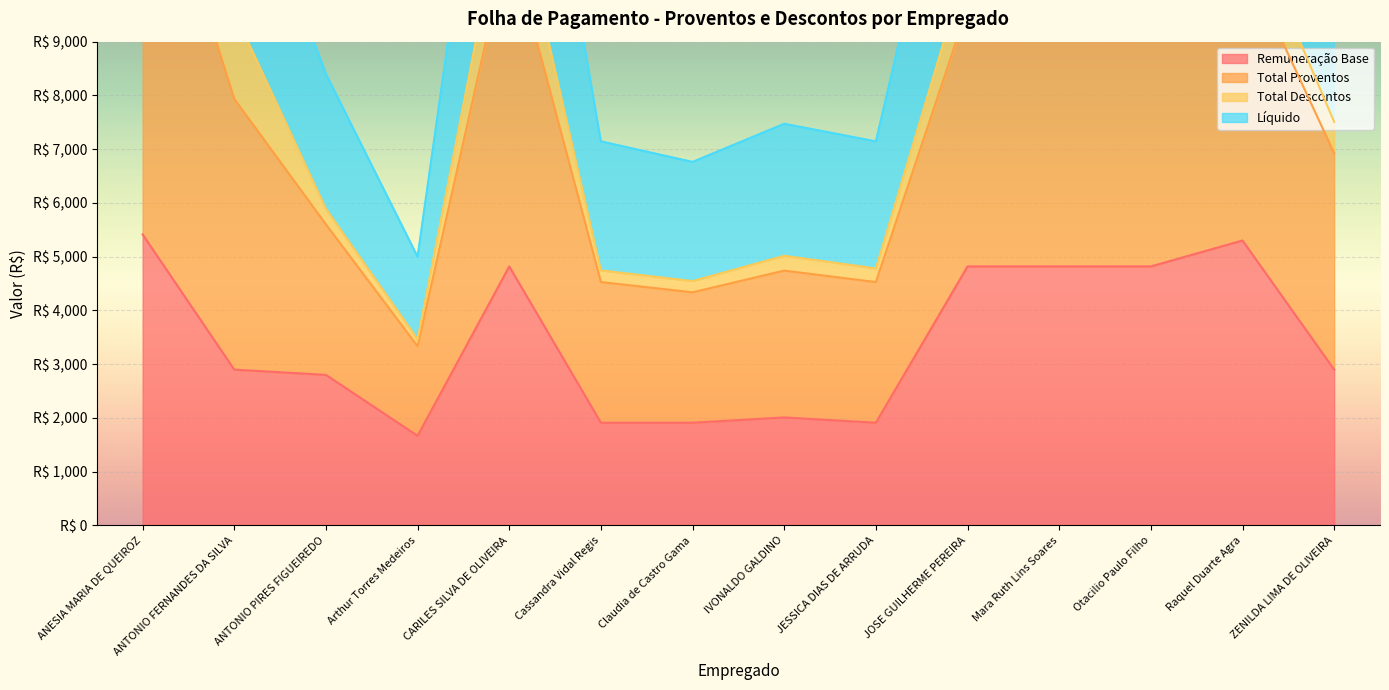

Is it true that Remuneração Base equals 5413.4 at ANESIA MARIA DE QUEIROZ?

True